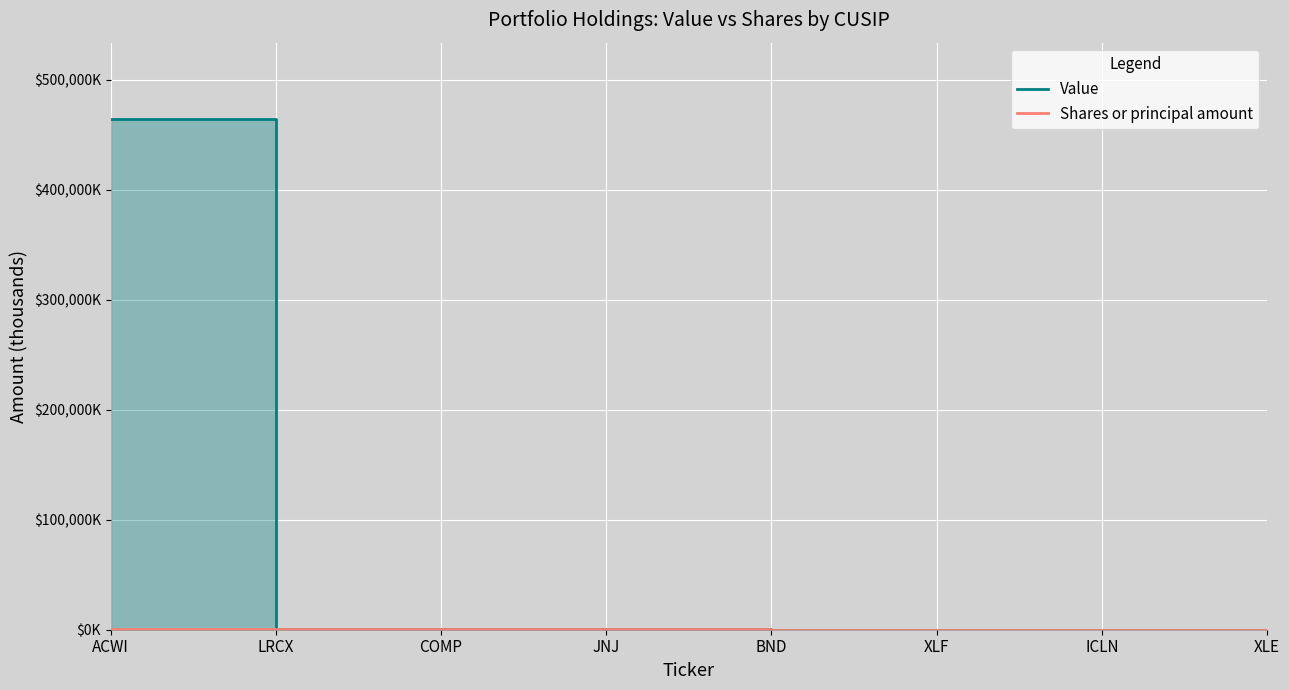

How many values in the Shares or principal amount series exceed 296?

3